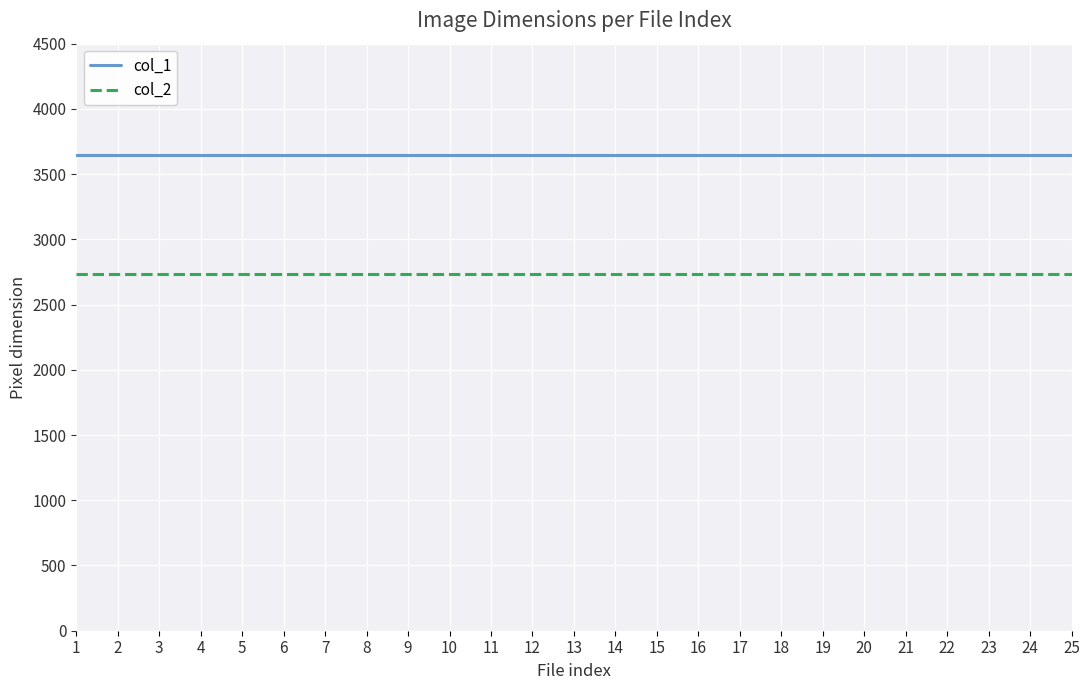

What is the sum of all col_2 values?

68400